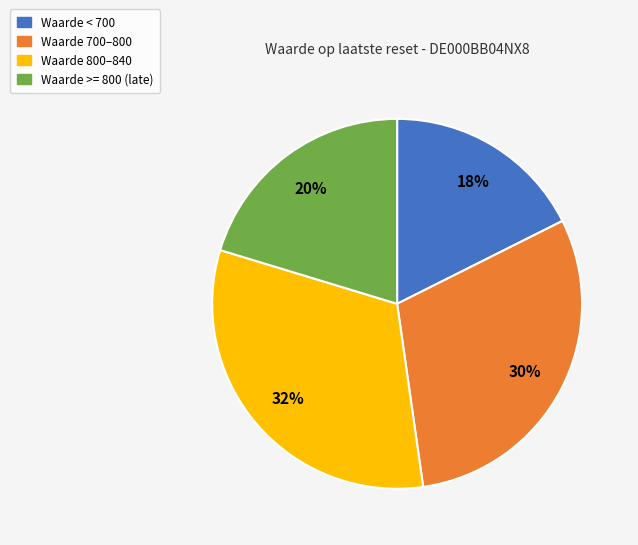

Is there a majority slice in this chart?

No